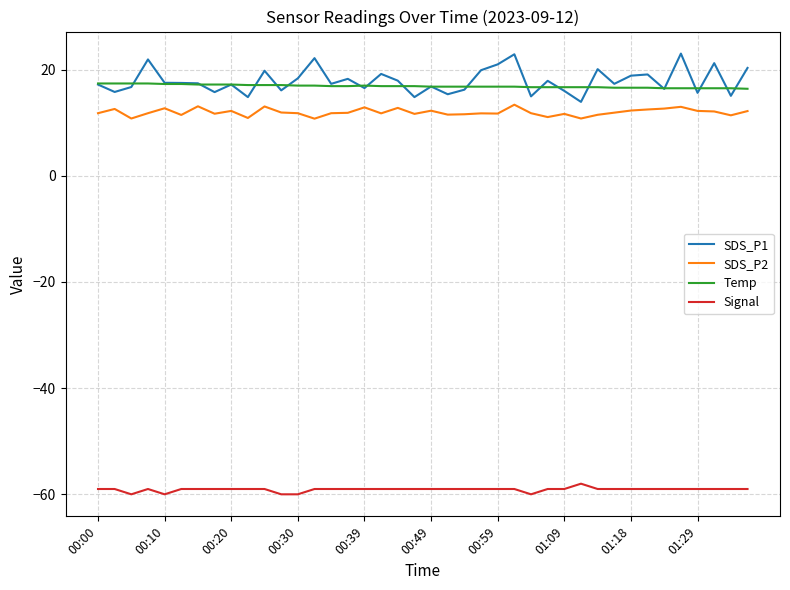

How many lines are shown in the chart?

4